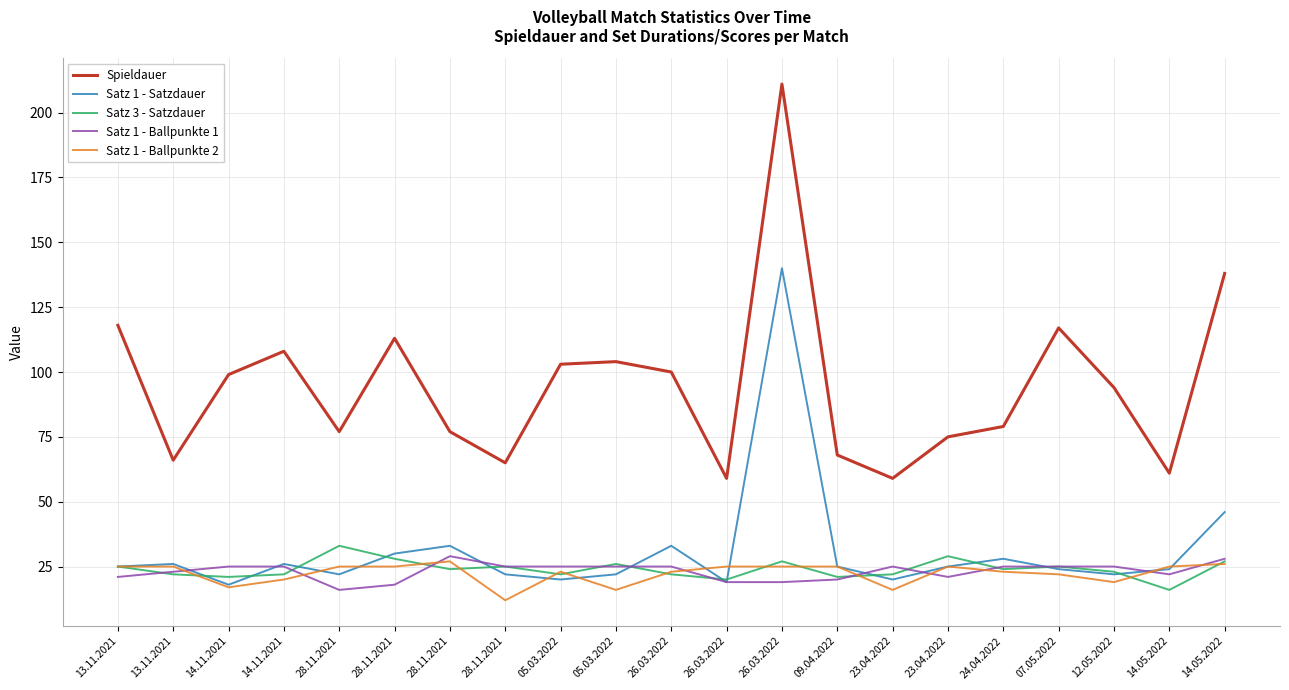

What are all the series names shown in the legend?

Spieldauer, Satz 1 - Satzdauer, Satz 3 - Satzdauer, Satz 1 - Ballpunkte 1, Satz 1 - Ballpunkte 2